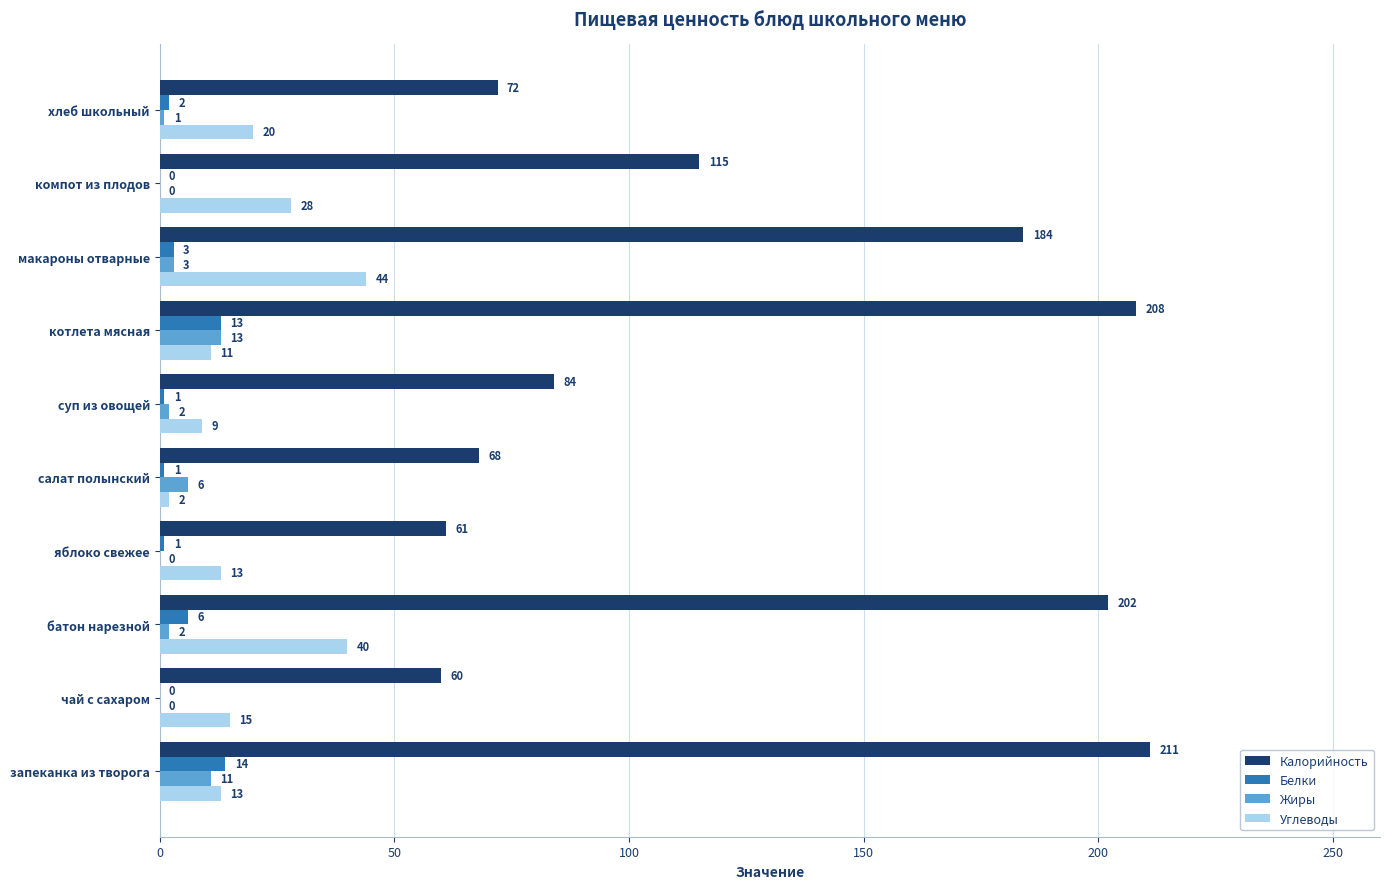

At which category is the sum across all series the highest?

батон нарезной